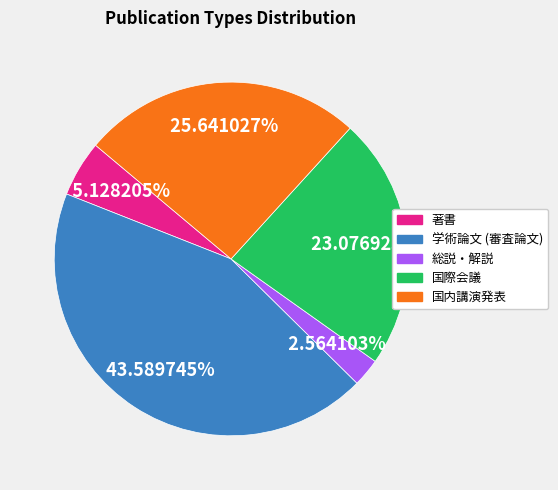

Count the number of slices in the pie.

5